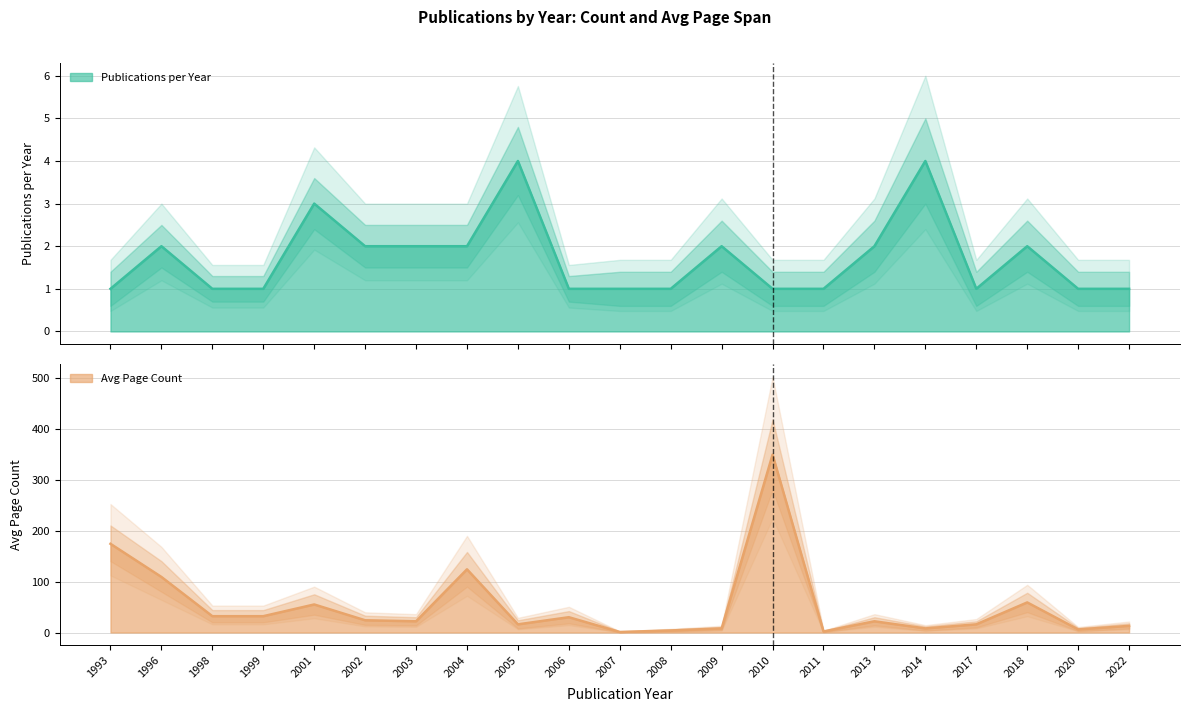

Reading left to right, extract all data points from this chart.

Publications per Year: 1993=1	1996=2	1998=1	1999=1	2001=3	2002=2	2003=2	2004=2	2005=4	2006=1	2007=1	2008=1	2009=2	2010=1	2011=1	2013=2	2014=4	2017=1	2018=2	2020=1	2022=1
Avg Page Count: 1993=174	1996=109	1998=32	1999=32	2001=55	2002=24	2003=22	2004=124	2005=16	2006=30	2007=1	2008=4	2009=8	2010=349	2011=2	2013=22	2014=8	2017=16	2018=59	2020=6	2022=13